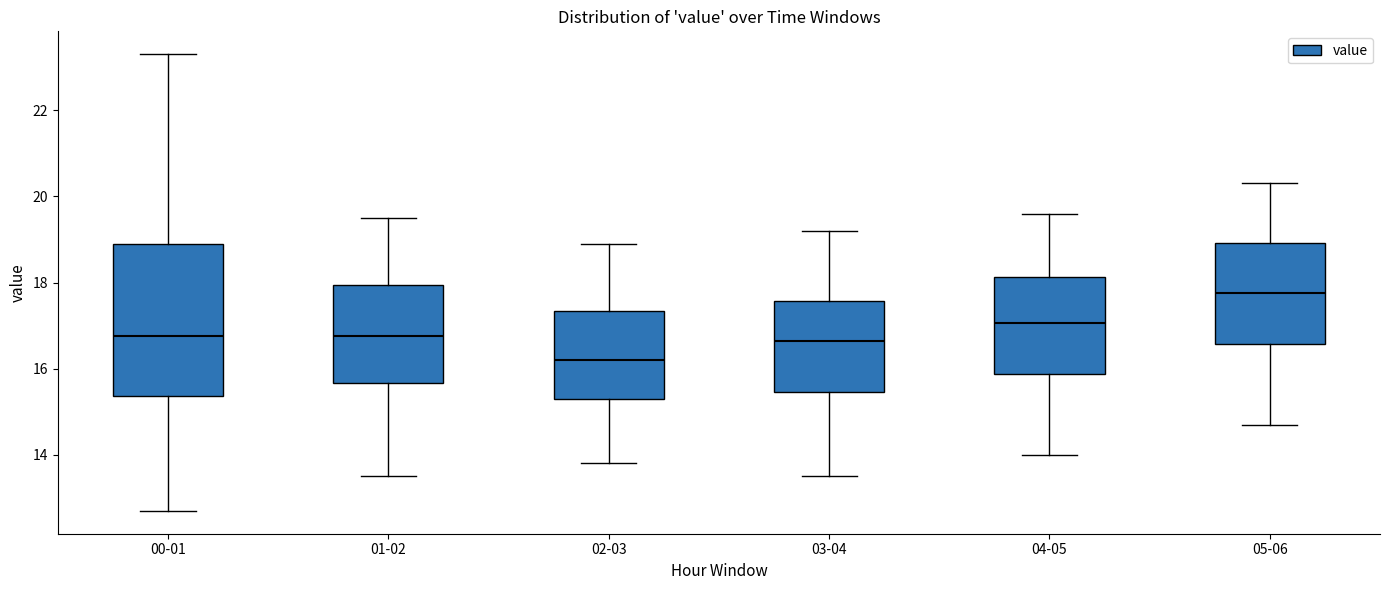

Which box has the lowest median line?

02-03